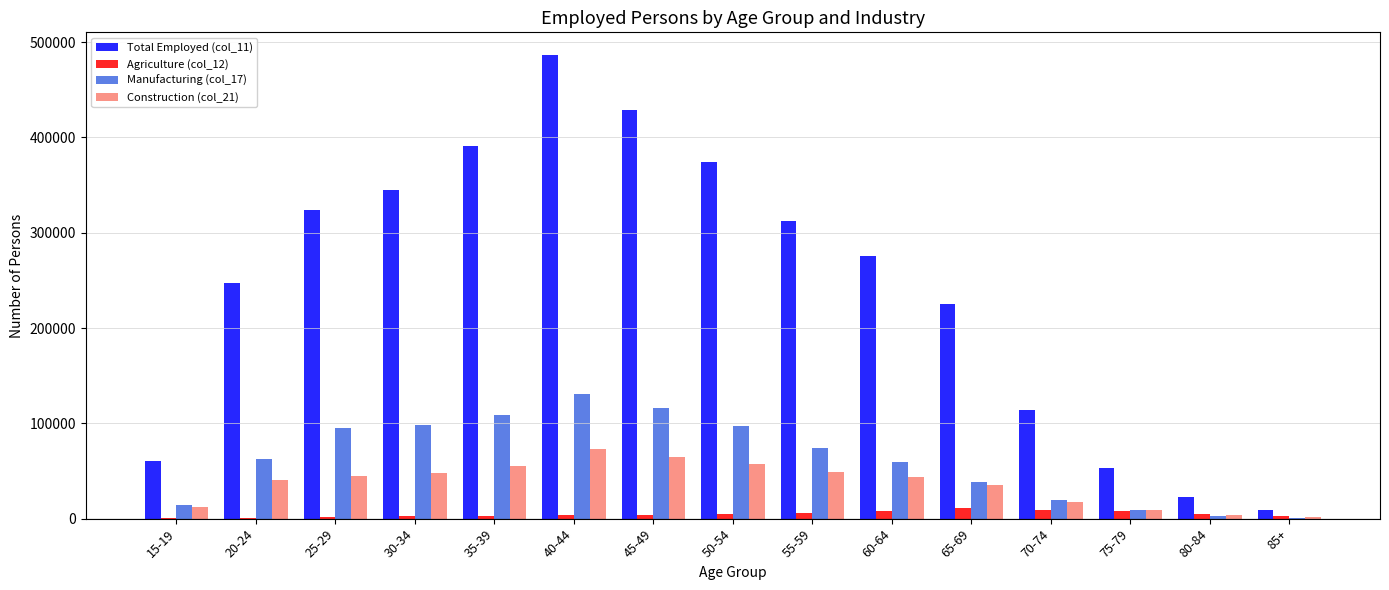

At which category is the sum across all series the highest?

40-44